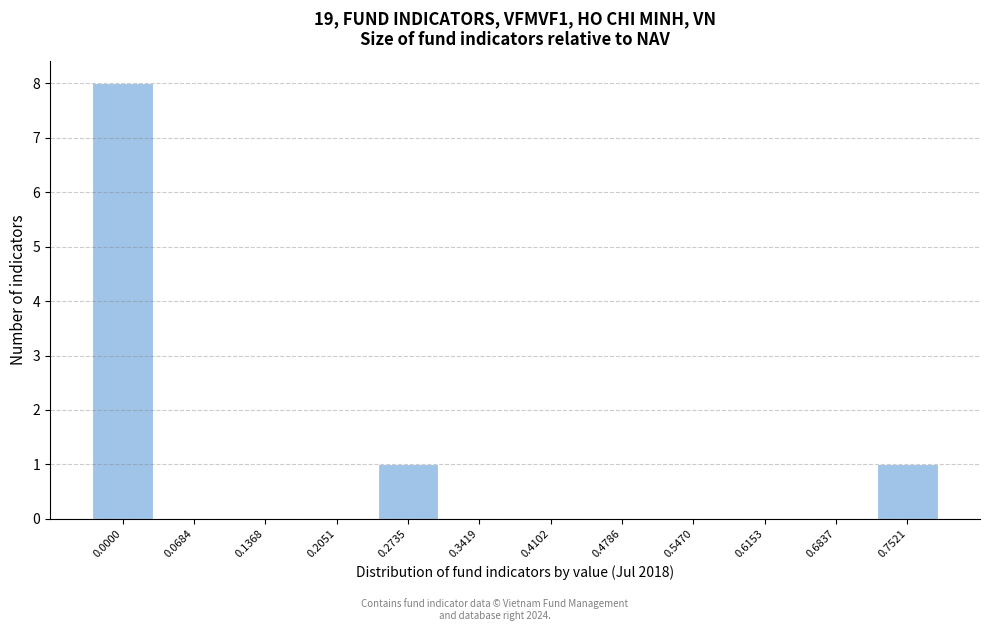

Reading left to right, transcribe all the data shown in this chart.

0.0000=8	0.0684=0	0.1368=0	0.2051=0	0.2735=1	0.3419=0	0.4102=0	0.4786=0	0.5470=0	0.6153=0	0.6837=0	0.7521=1